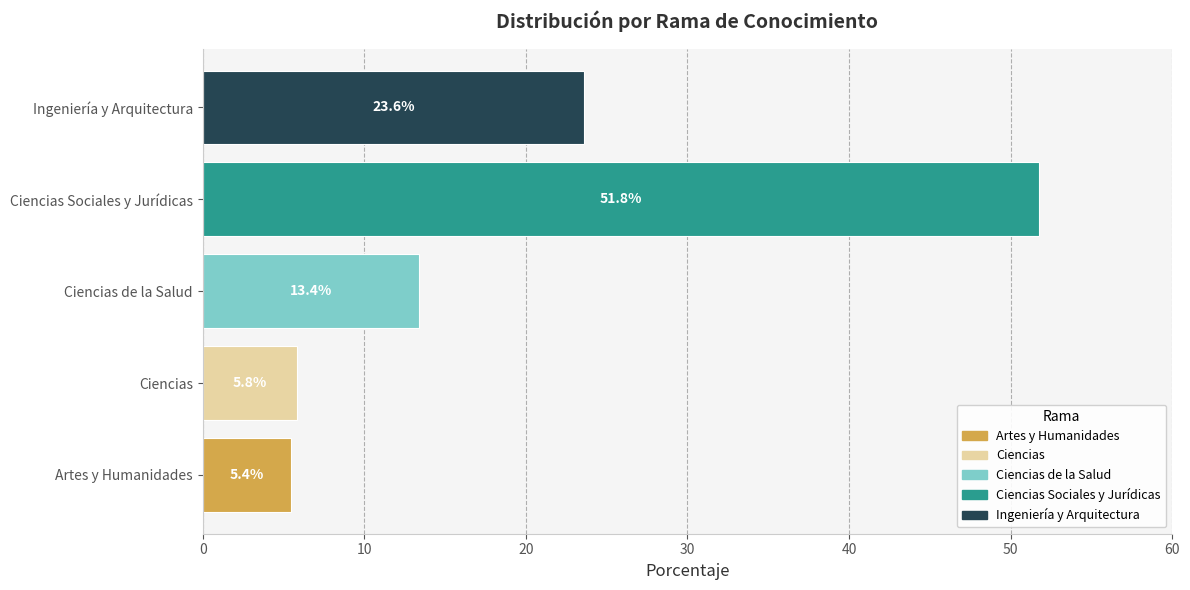

How many categories are shown in the chart?

5